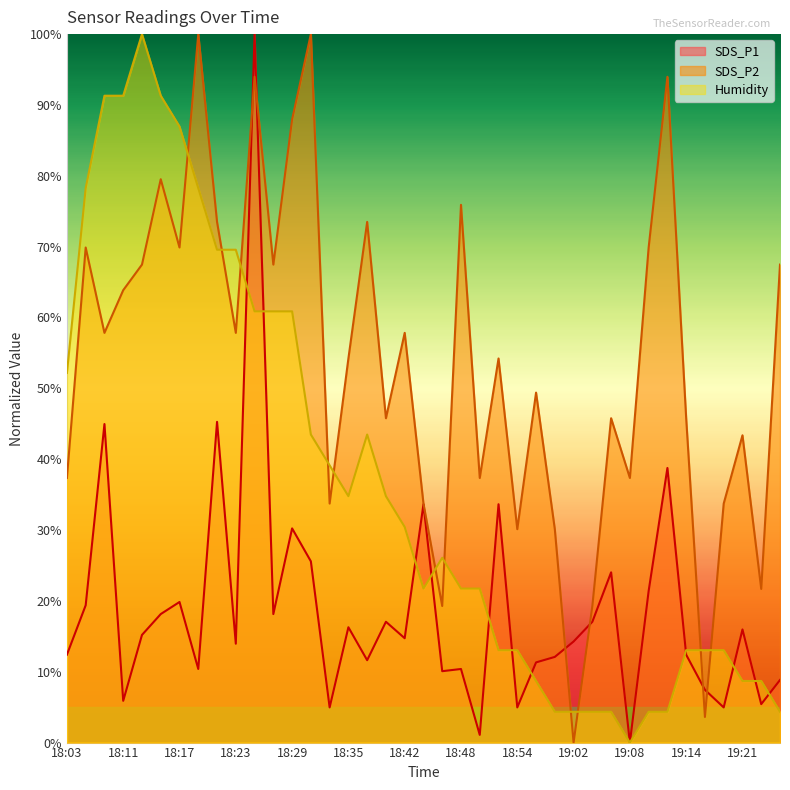

At which label is Humidity closest to 50?

18:03